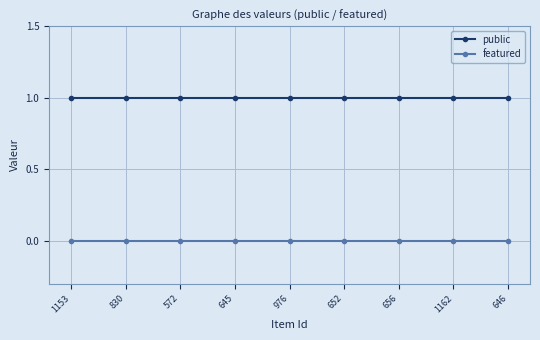

What is the label of the 3rd point from the left?

572